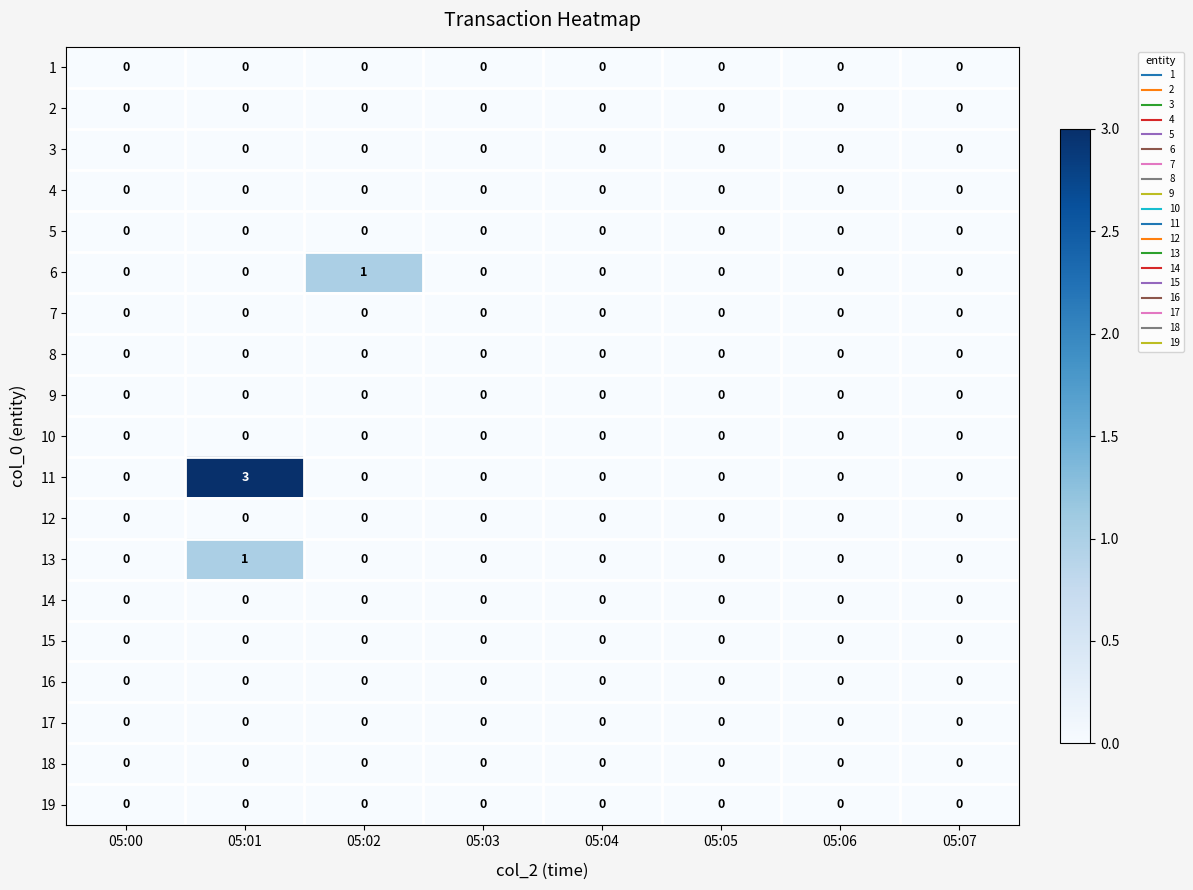

Between 05:02 and 05:07, which series saw the biggest shift?

6